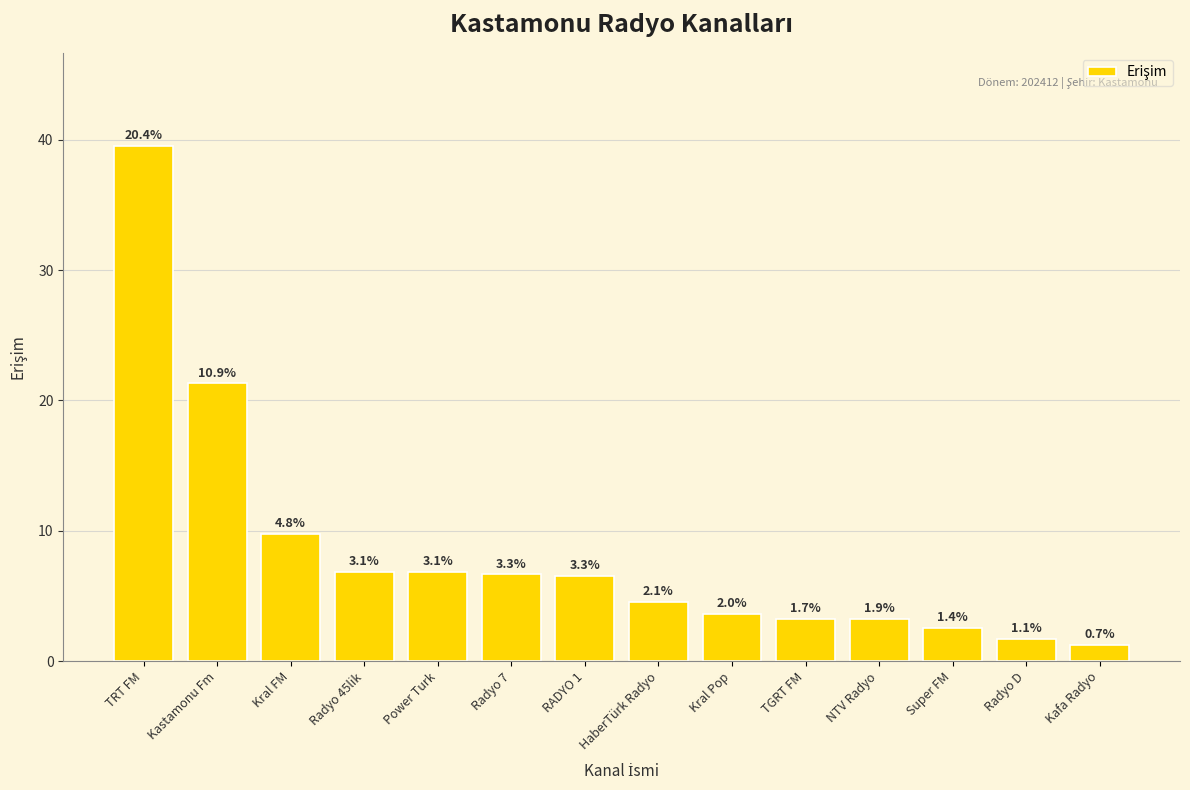

What is the label of the 5th bar from the left?

Power Turk